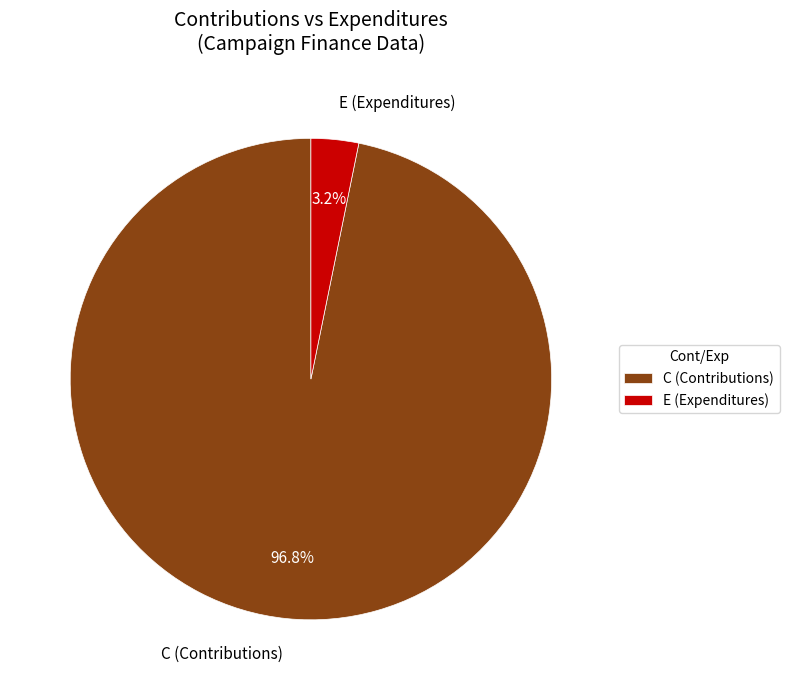

To the nearest percent, what is the difference between the largest and smallest slice percentages?

94%